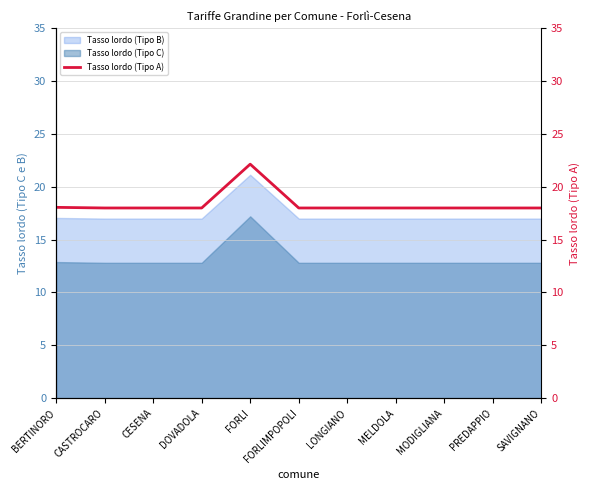

What is the label of the 11th point from the right?

BERTINORO